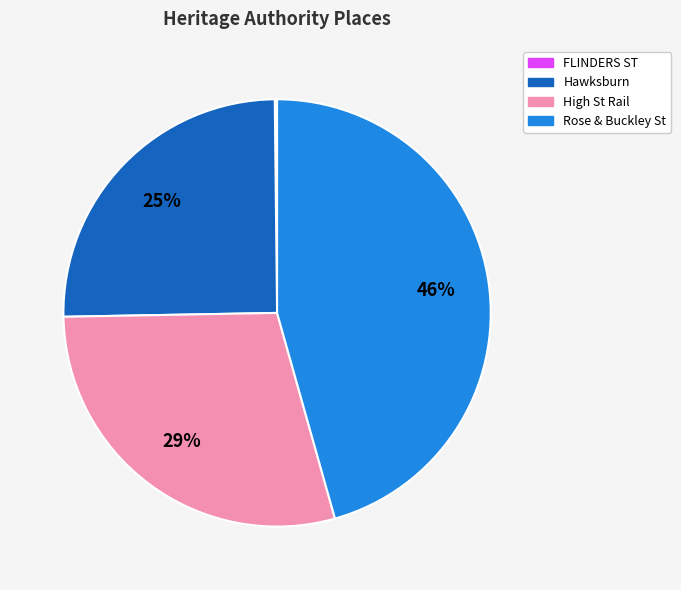

To the nearest percent, what is the average slice percentage?

25%